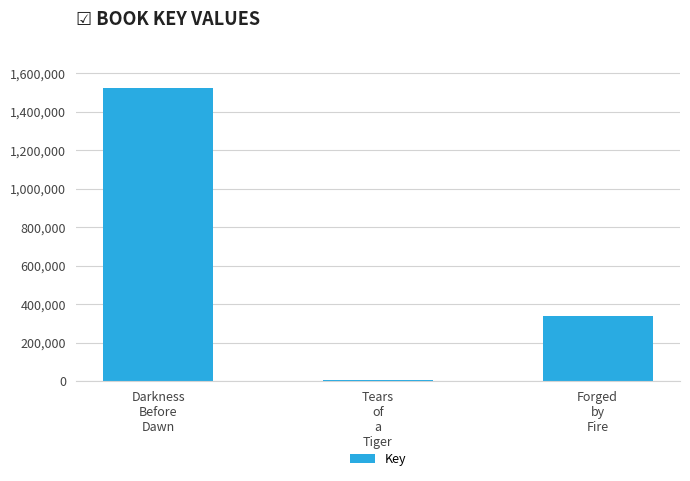

How many data points are less than 336523?

1